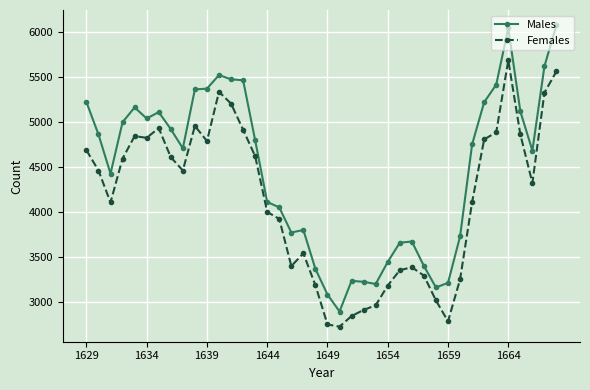

What is the maximum value shown in the chart?

6073